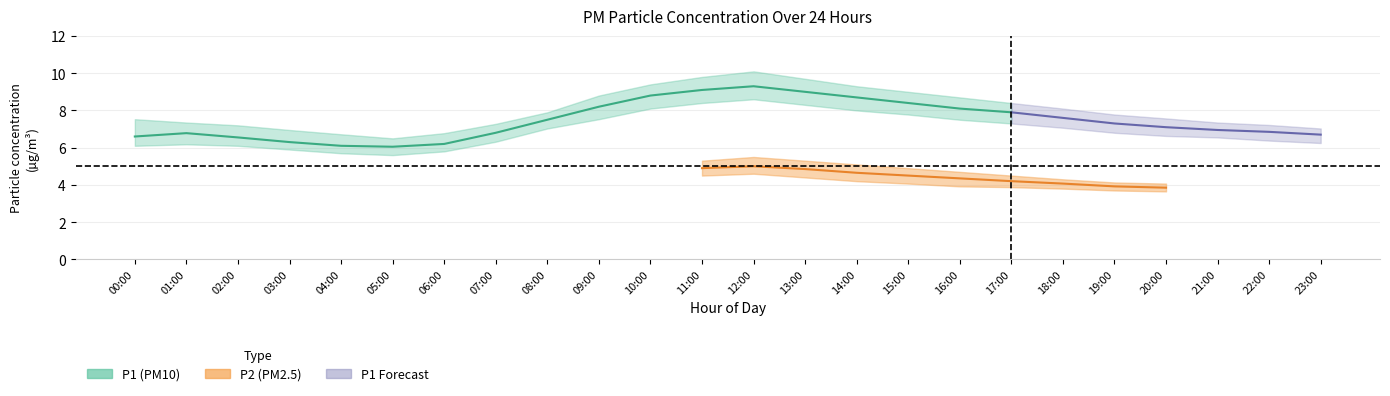

At which category does P1_lower reach its first local peak?

01:00